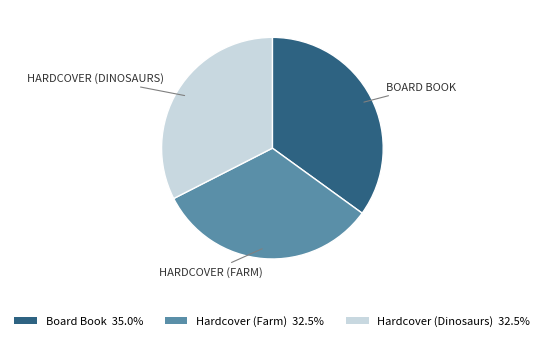

Is there a majority slice in this chart?

No